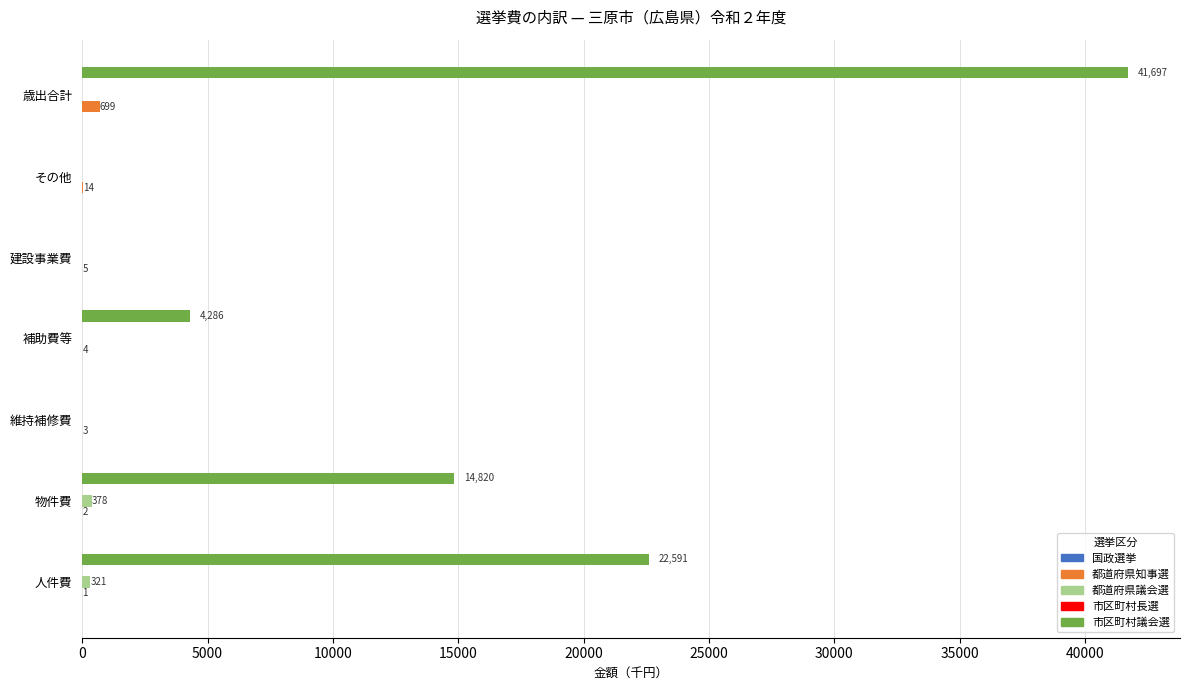

At which category is the sum across all series the highest?

歳出合計